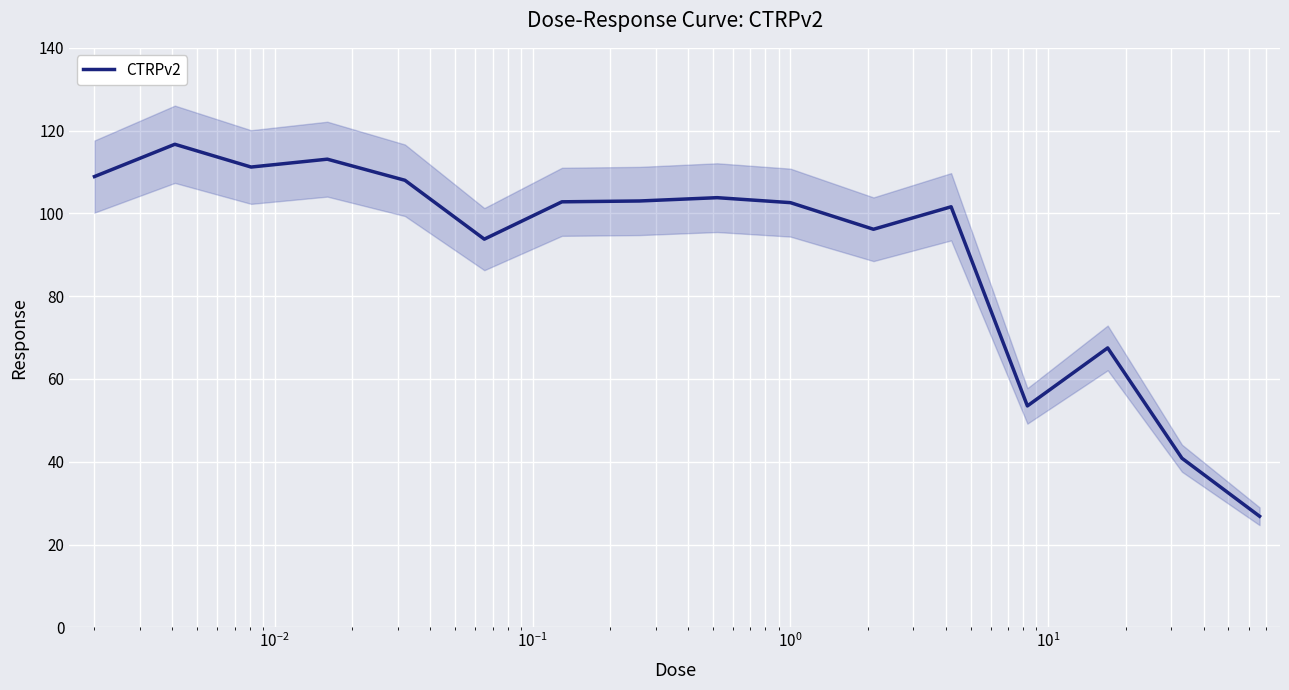

Where is the first local minimum?

$\mathdefault{10^{-2}}$